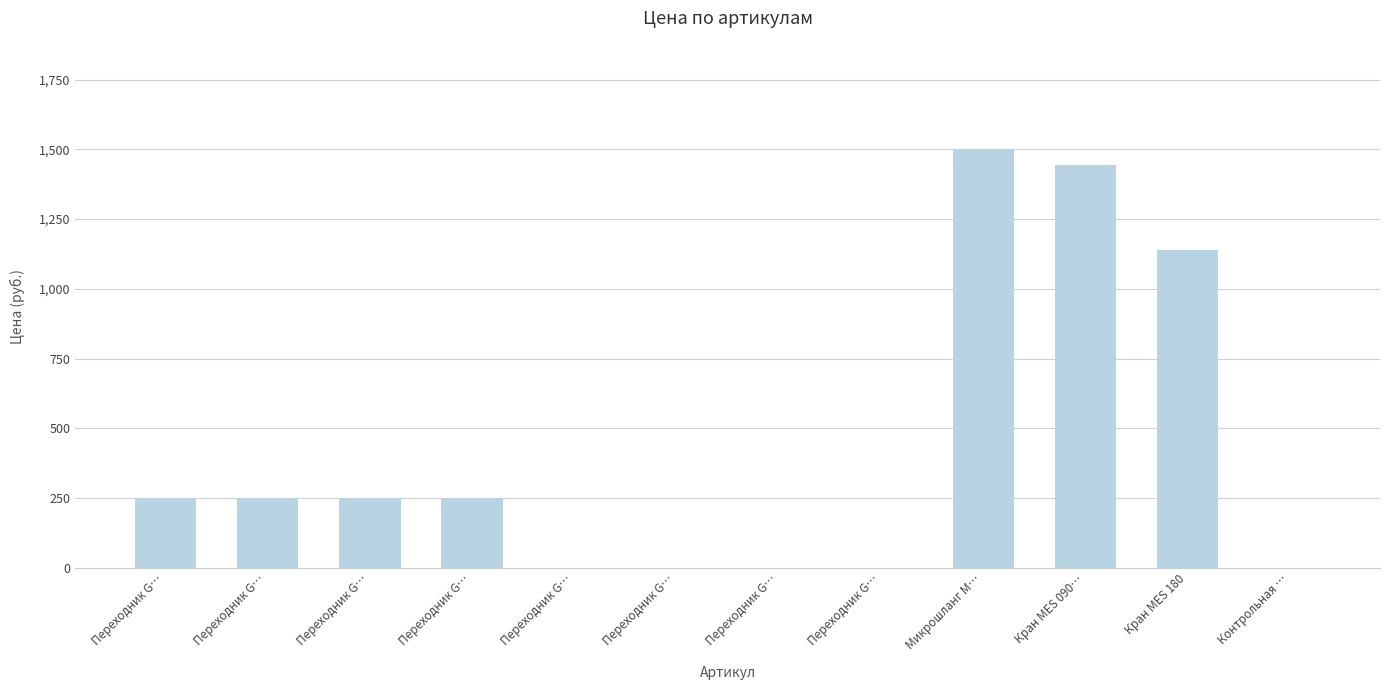

What is the sum of all values?

5084